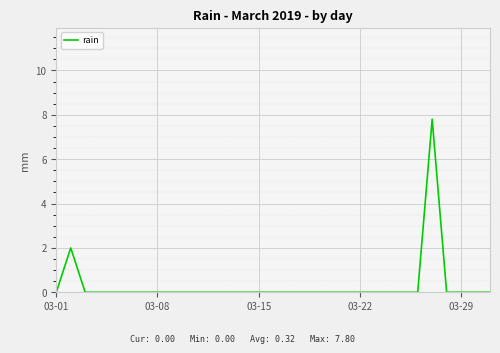

Does the chart display data point markers on the line(s)?

No